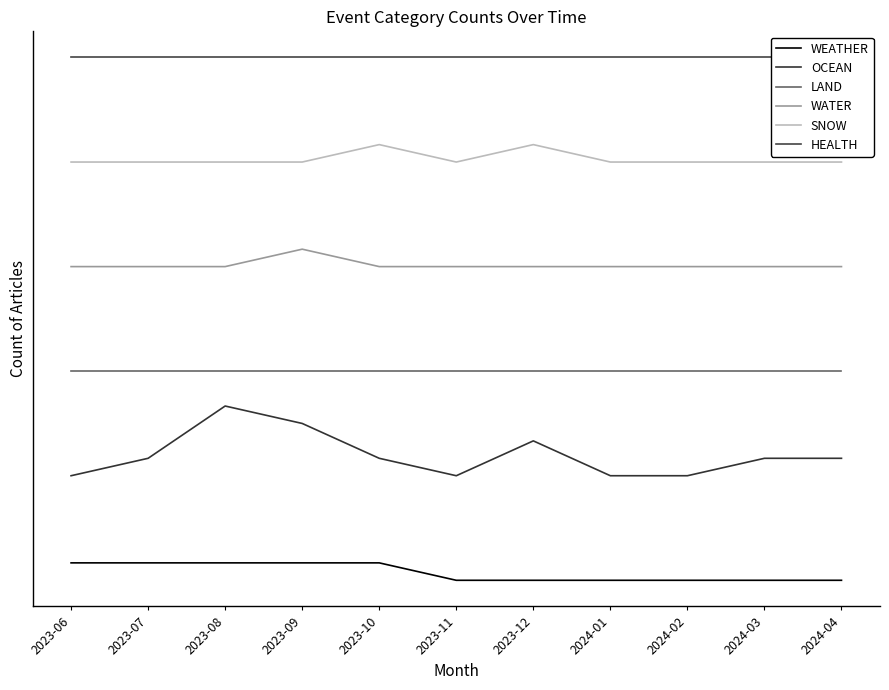

Reading right to left, transcribe all the data shown in this chart.

WEATHER: 0	0	0	0	0	0	1	1	1	1	1
OCEAN: 7	7	6	6	8	6	7	9	10	7	6
LAND: 12	12	12	12	12	12	12	12	12	12	12
WATER: 18	18	18	18	18	18	18	19	18	18	18
SNOW: 24	24	24	24	25	24	25	24	24	24	24
HEALTH: 30	30	30	30	30	30	30	30	30	30	30